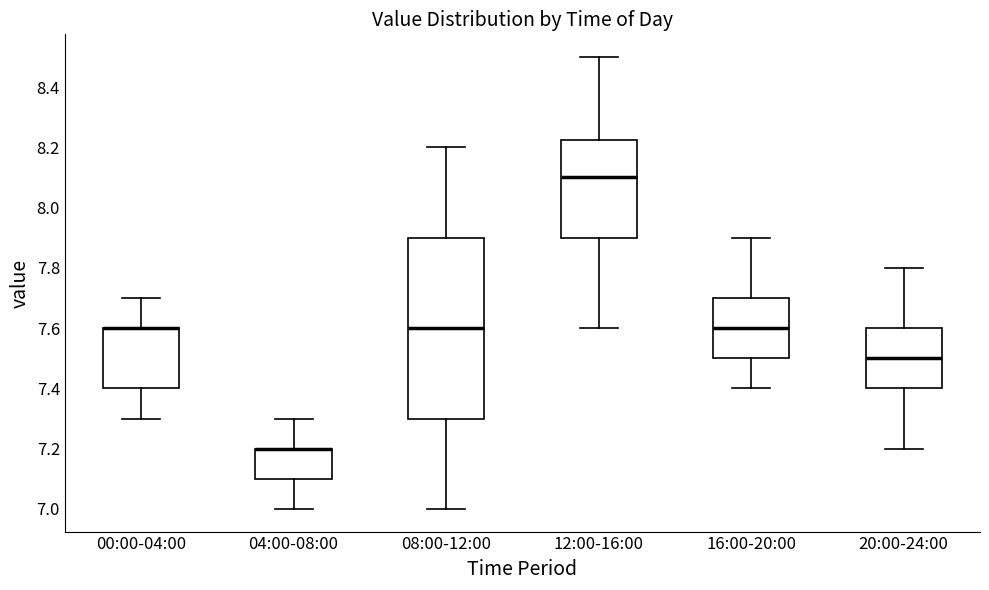

Comparing the boxes themselves (not the whiskers), which one is the tallest?

08:00-12:00